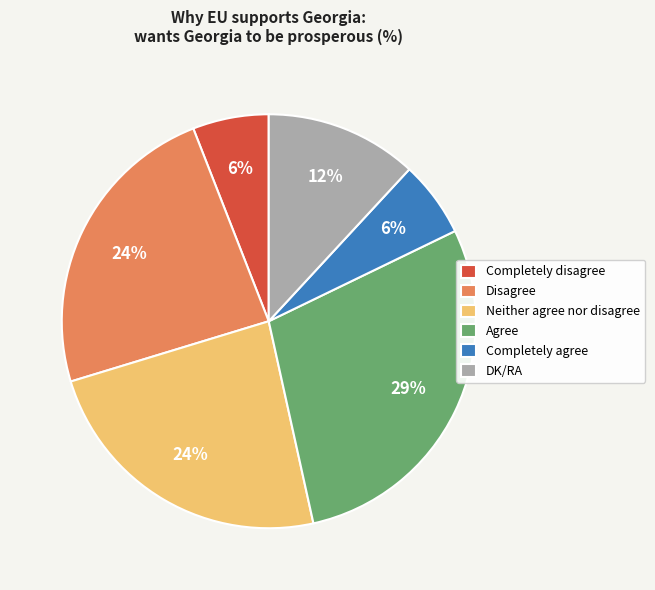

Between Disagree and Completely disagree, which is larger?

Disagree